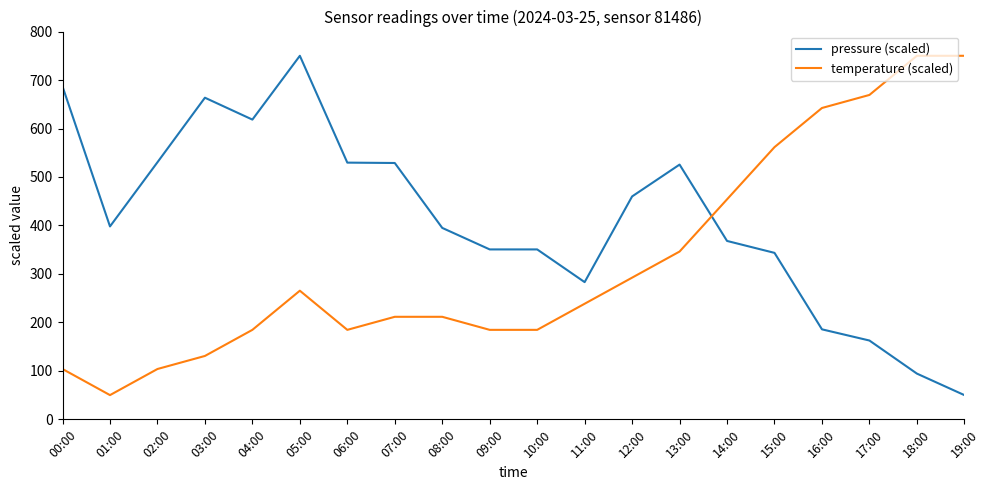

Which series changed the most between 09:00 and 19:00?

temperature (scaled)